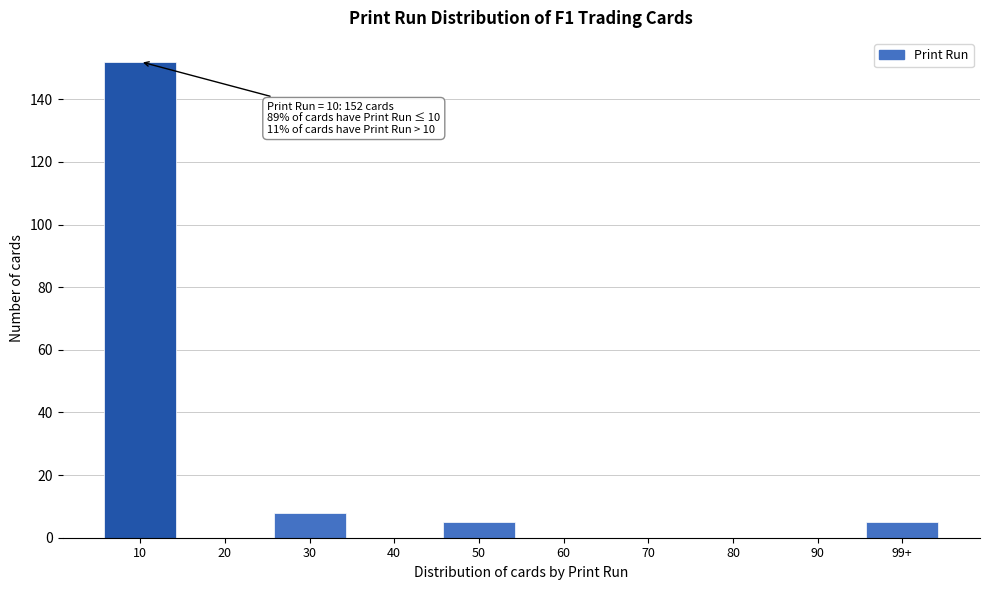

Reading left to right, what are all the values shown in this chart?

10=152	20=0	30=8	40=0	50=5	60=0	70=0	80=0	90=0	99+=5